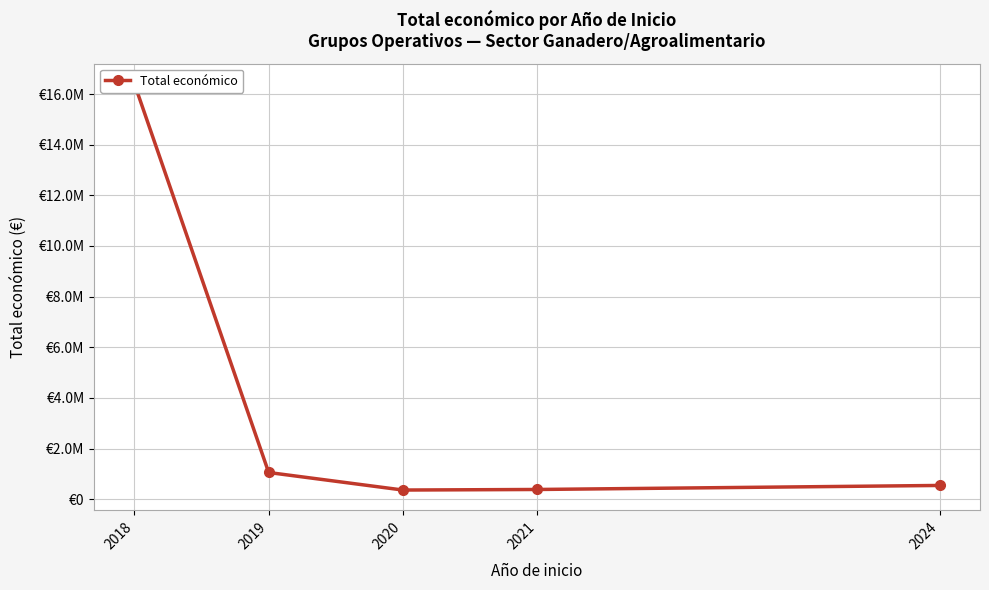

What value does the data have at 2019?

1055990.3